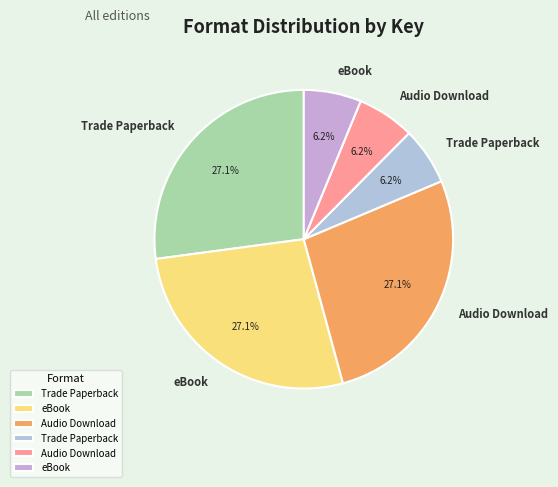

Does any single category account for the majority?

No